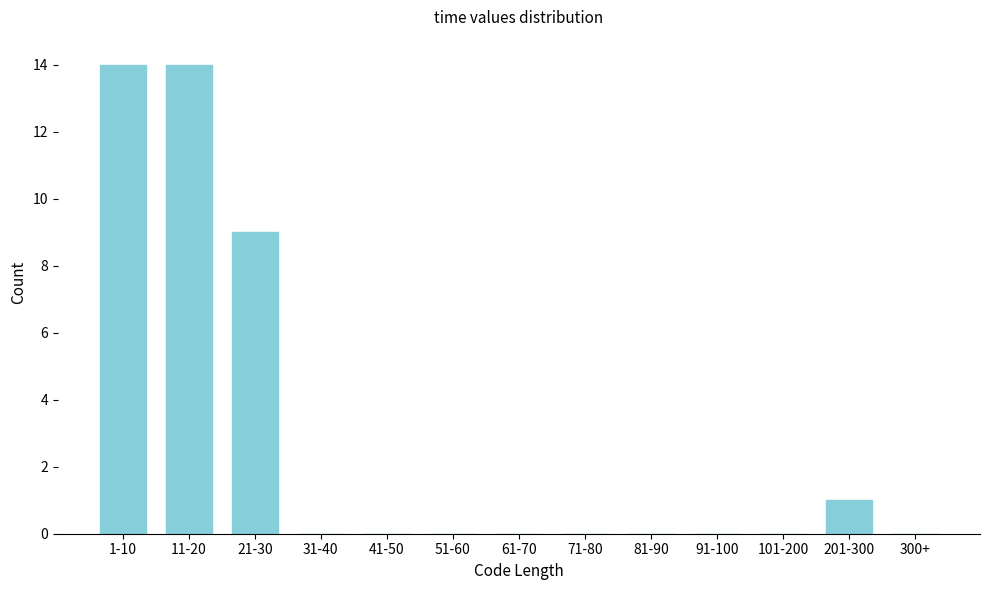

Reading left to right, transcribe all the data shown in this chart.

1-10=14	11-20=14	21-30=9	31-40=0	41-50=0	51-60=0	61-70=0	71-80=0	81-90=0	91-100=0	101-200=0	201-300=1	300+=0